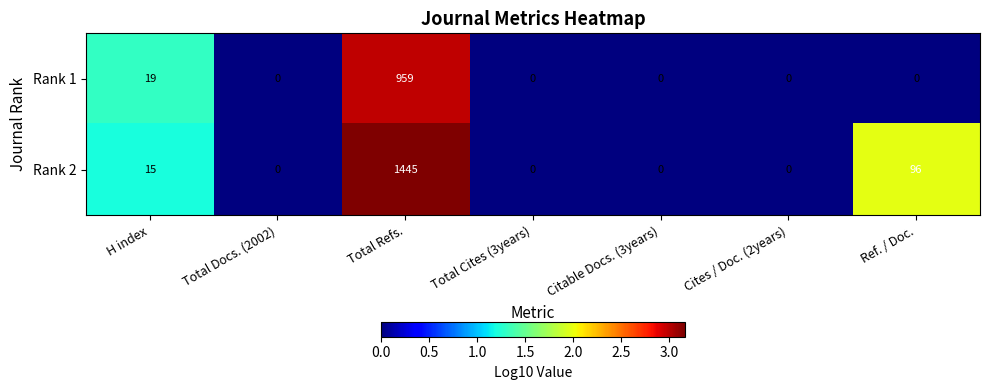

What is the total value across all series at Total Refs.?

2404